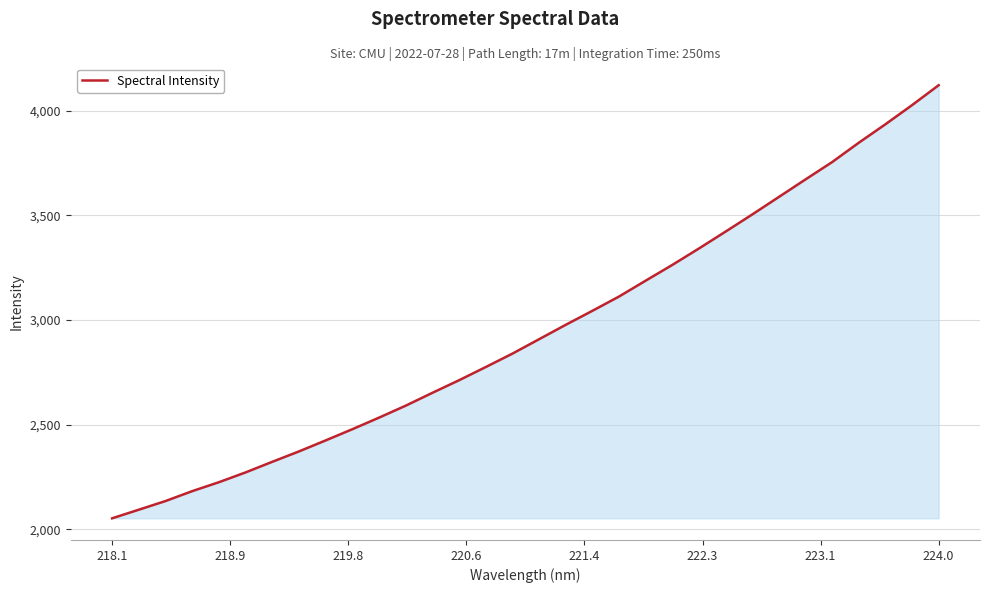

What is the greatest value displayed?

4121.0